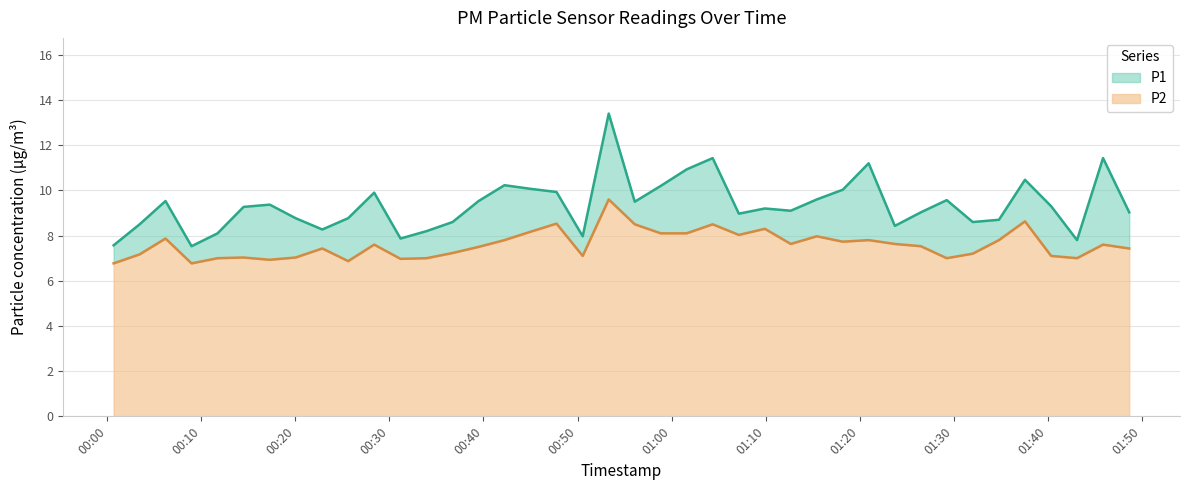

List the series in order of their overall mean, lowest first.

P2, P1